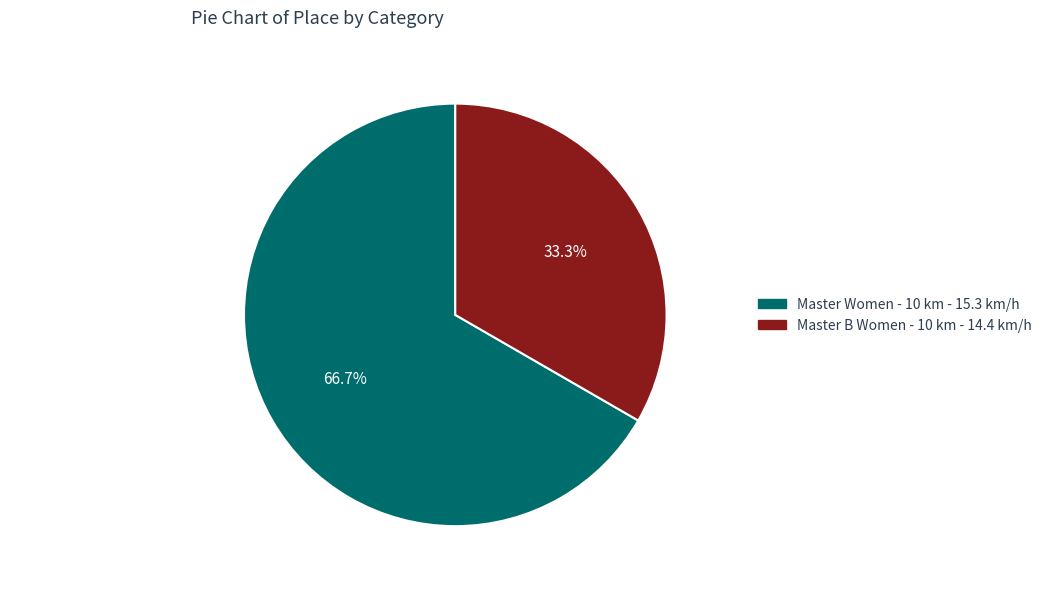

What percentage is the Master B Women - 10 km - 14.4 km/h slice, to the nearest percent?

33%